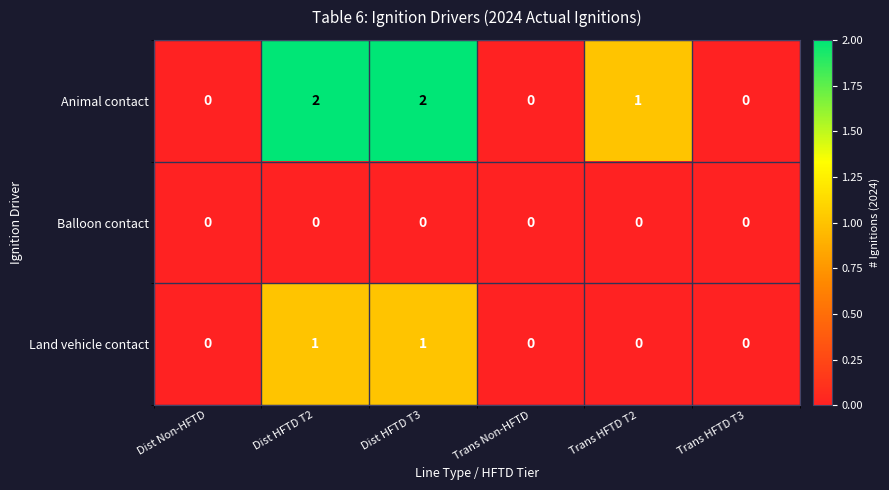

How many series are shown in this chart?

3